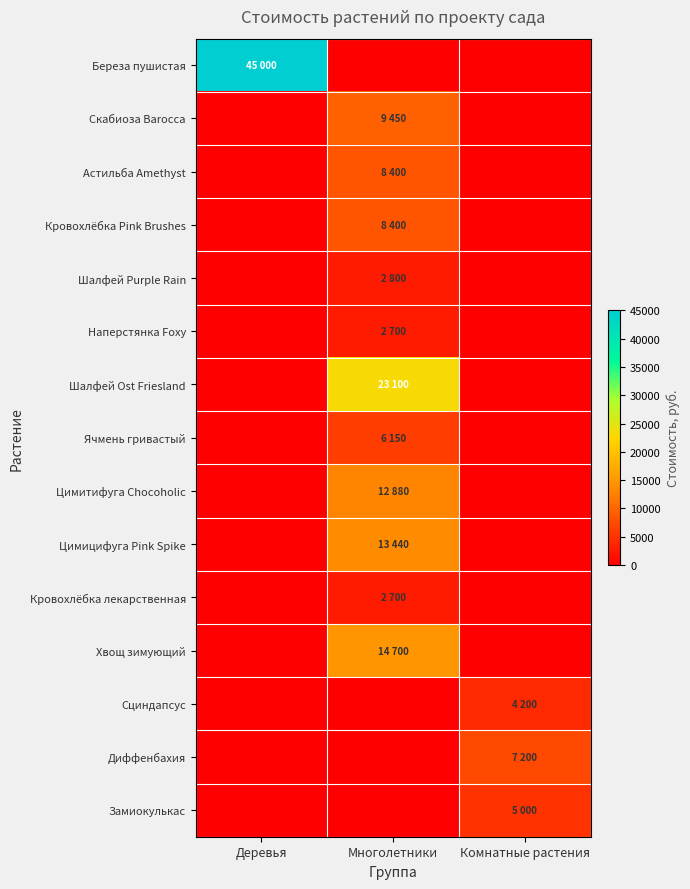

Reading left to right, extract all data points from this chart.

Береза пушистая: Деревья=45000	Многолетники=0	Комнатные растения=0
Скабиоза Barocca: Деревья=0	Многолетники=9450	Комнатные растения=0
Астильба Amethyst: Деревья=0	Многолетники=8400	Комнатные растения=0
Кровохлёбка Pink Brushes: Деревья=0	Многолетники=8400	Комнатные растения=0
Шалфей Purple Rain: Деревья=0	Многолетники=2800	Комнатные растения=0
Наперстянка Foxy: Деревья=0	Многолетники=2700	Комнатные растения=0
Шалфей Ost Friesland: Деревья=0	Многолетники=23100	Комнатные растения=0
Ячмень гривастый: Деревья=0	Многолетники=6150	Комнатные растения=0
Цимитифуга Chocoholic: Деревья=0	Многолетники=12880	Комнатные растения=0
Цимицифуга Pink Spike: Деревья=0	Многолетники=13440	Комнатные растения=0
Кровохлёбка лекарственная: Деревья=0	Многолетники=2700	Комнатные растения=0
Хвощ зимующий: Деревья=0	Многолетники=14700	Комнатные растения=0
Сциндапсус: Деревья=0	Многолетники=0	Комнатные растения=4200
Диффенбахия: Деревья=0	Многолетники=0	Комнатные растения=7200
Замиокулькас: Деревья=0	Многолетники=0	Комнатные растения=5000